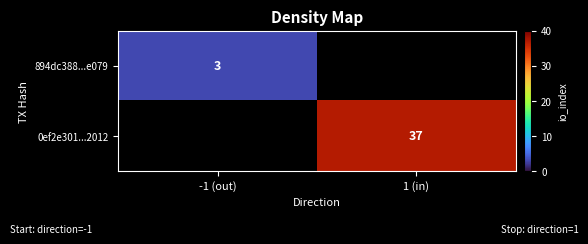

Is it true that 0ef2e301...2012 equals 64 at 1 (in)?

False